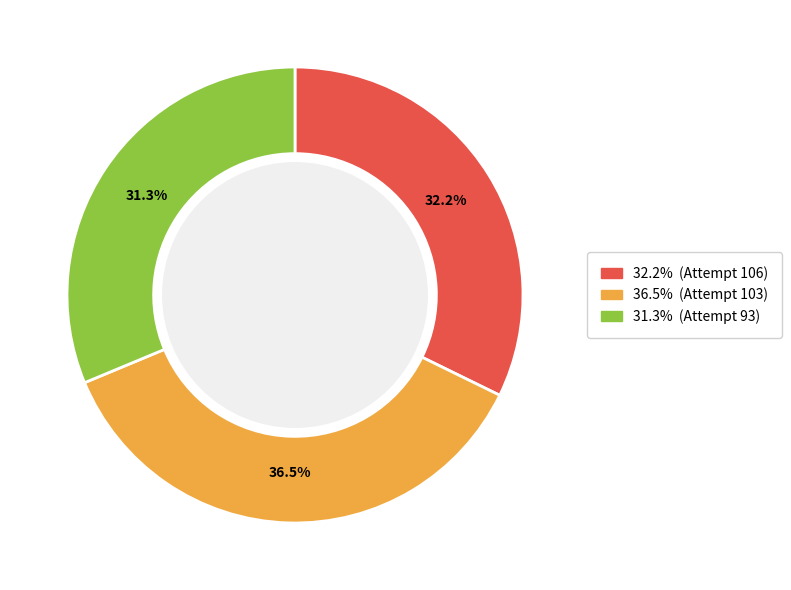

Is there a majority slice in this chart?

No